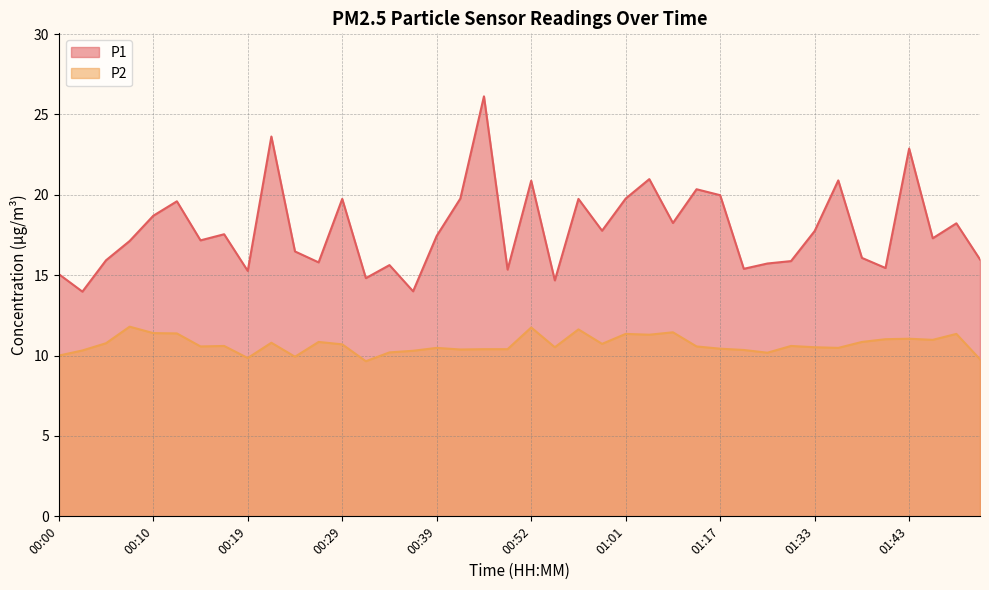

The value of P1 at 00:59 is 11.2. True or false?

False